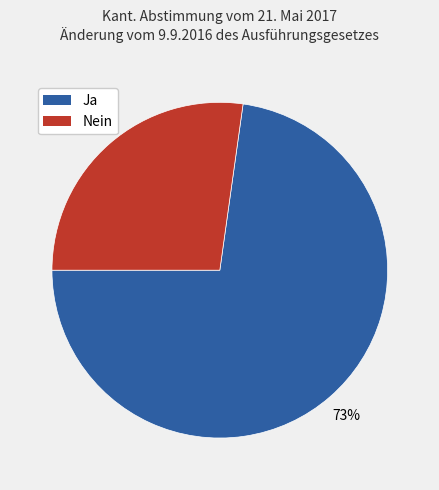

How many slices are in this pie chart?

2